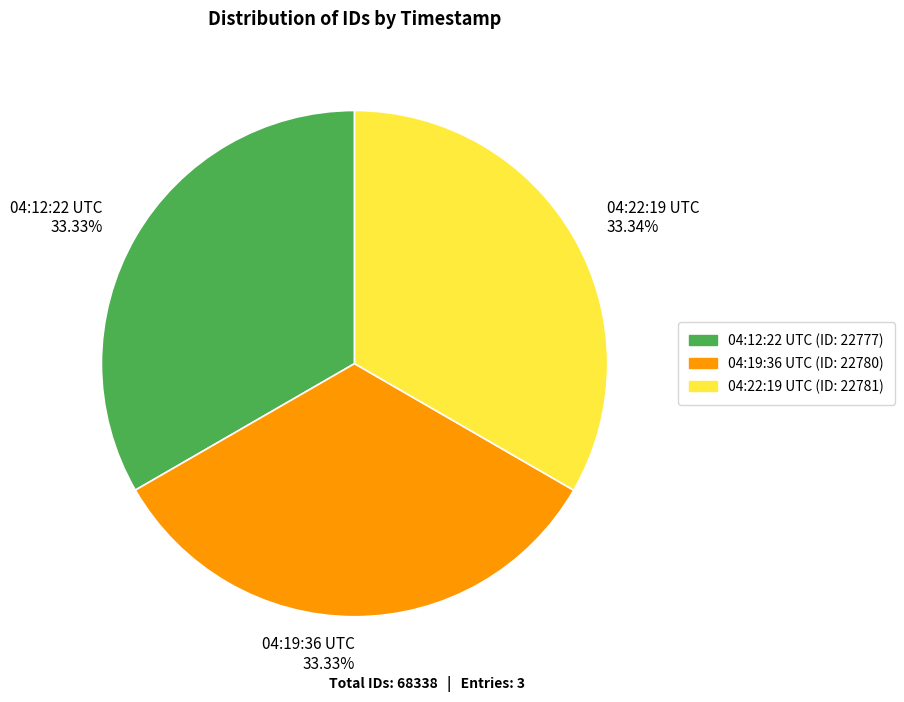

Approximately how many times larger is the value at 04:12:22 UTC 33.33% compared to 04:22:19 UTC 33.34%?

1.0